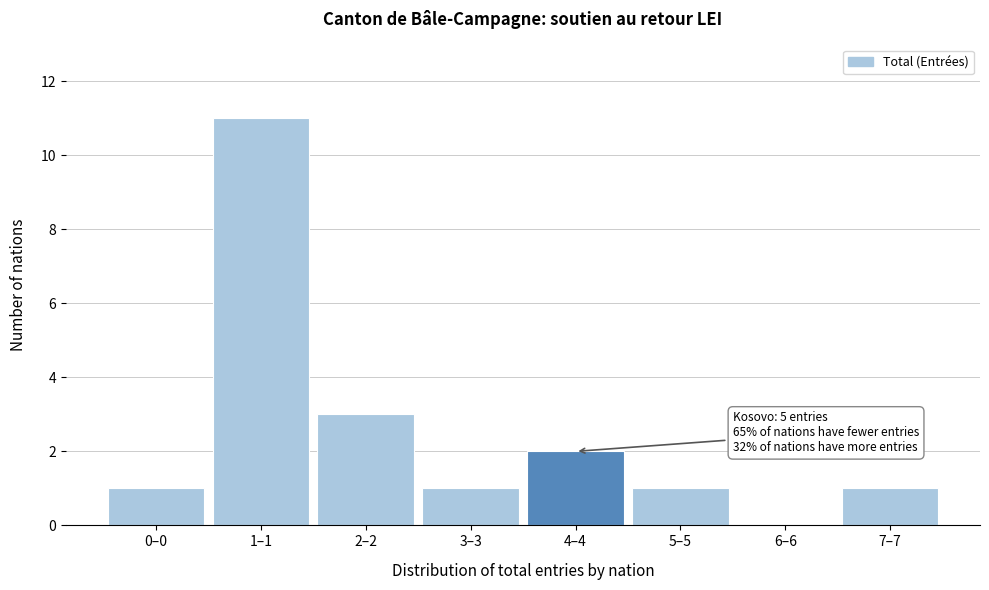

Reading right to left, extract all data points from this chart.

7–7=1	6–6=0	5–5=1	4–4=2	3–3=1	2–2=3	1–1=11	0–0=1